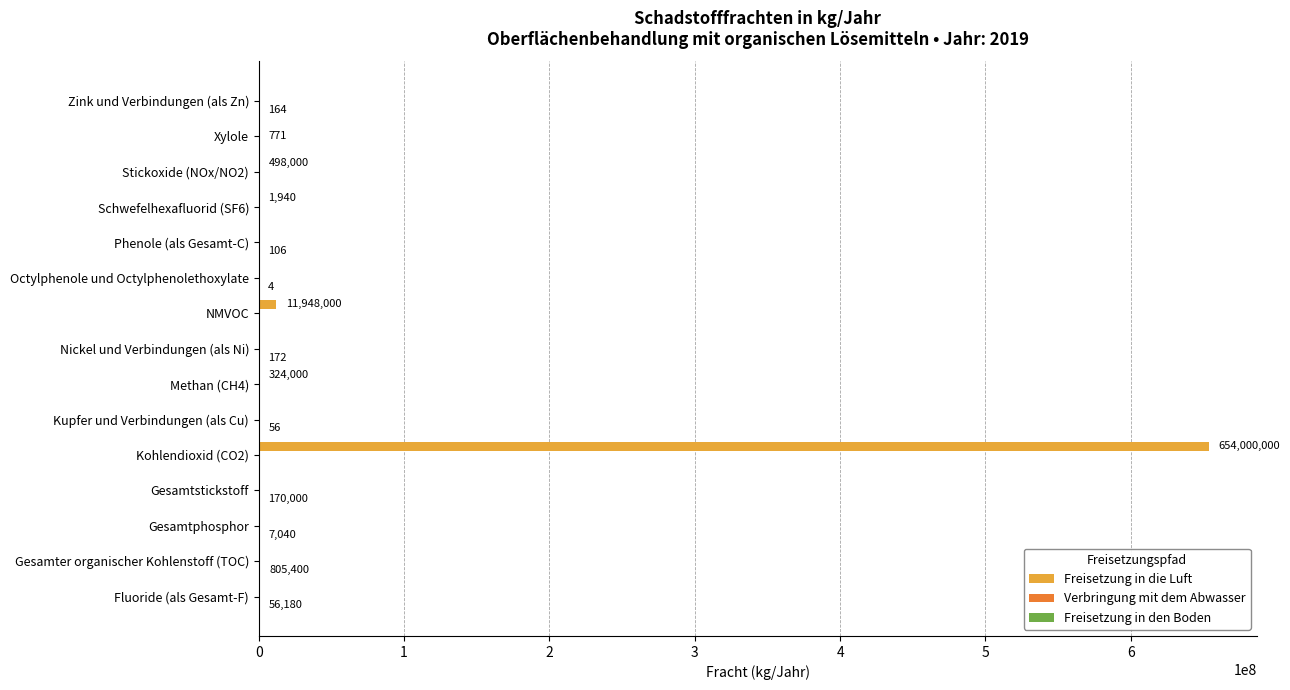

The value of Freisetzung in die Luft at Octylphenole und Octylphenolethoxylate is -347443005. True or false?

False